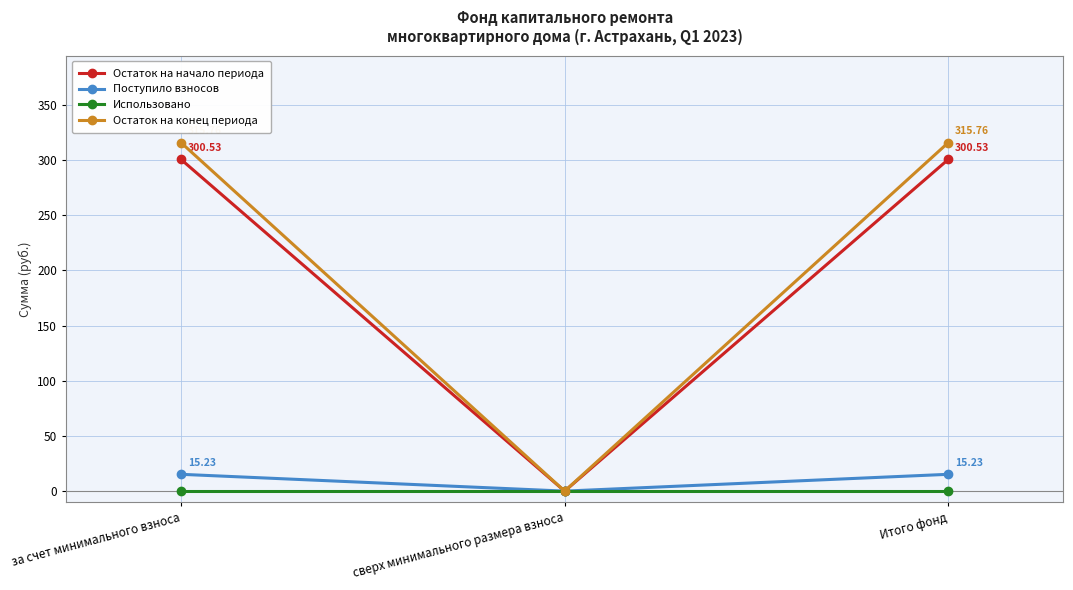

What position from the right is за счет минимального взноса?

3